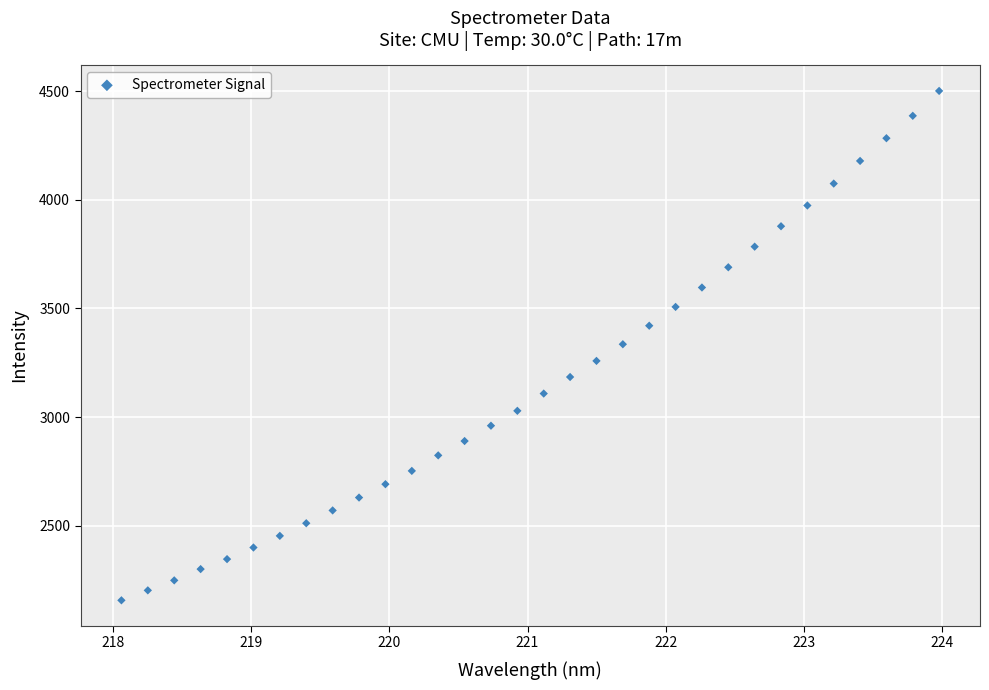

What is the range of Y values (max minus min)?

2343.2